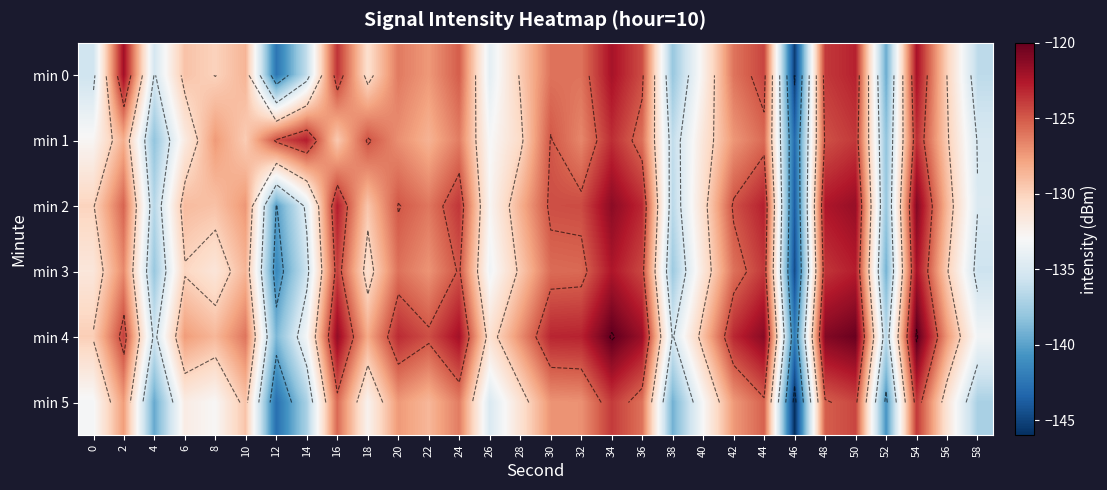

What is the sum of the min 0 values at 34 and 22?

-249.6